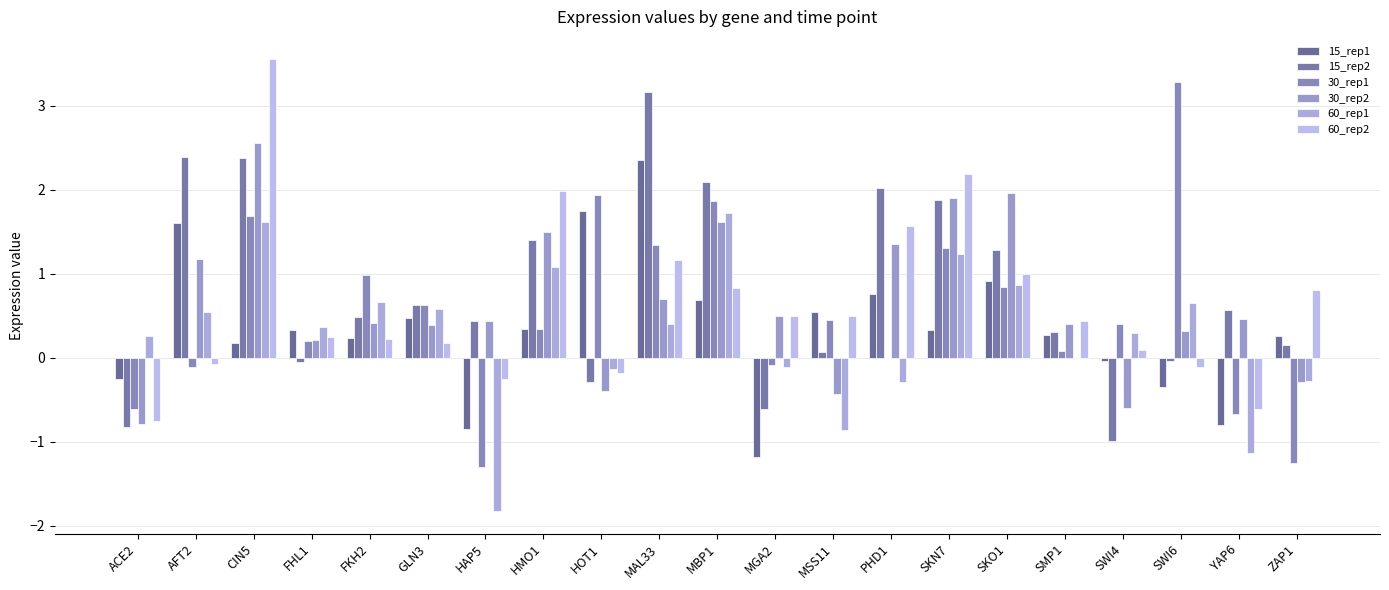

Which series has the widest spread of values?

30_rep1